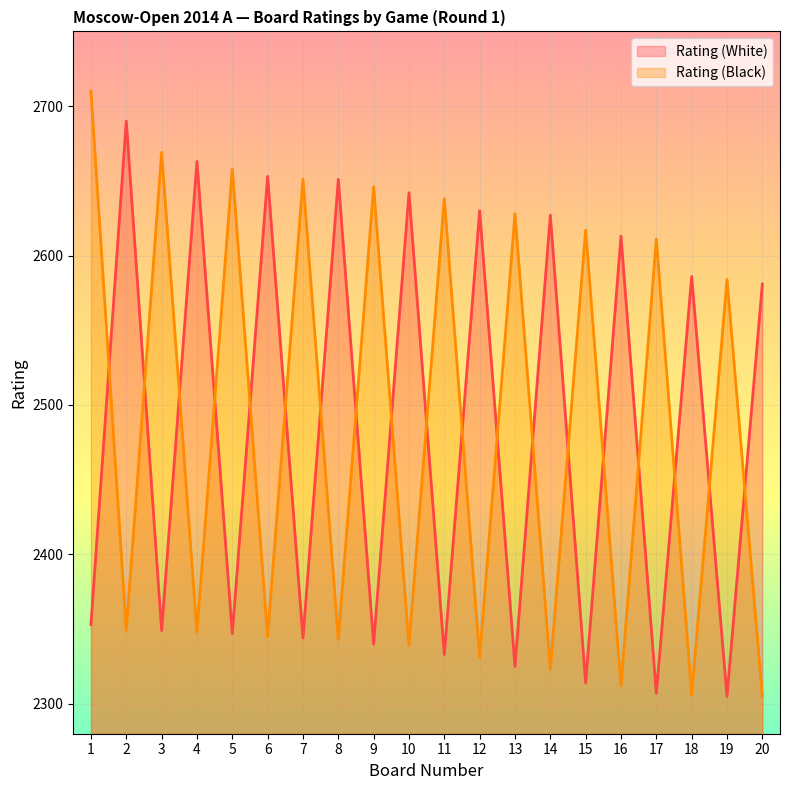

How many values in the Rating (Black) series are below 2584?

10